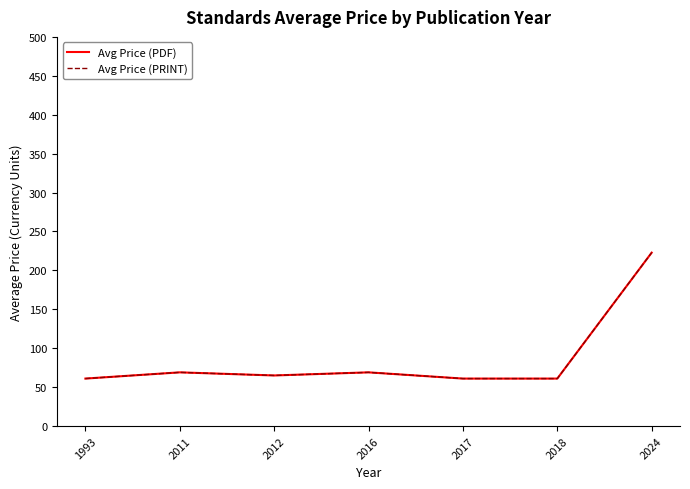

Reading left to right, extract all data points from this chart.

Avg Price (PDF): 1993=61.0	2011=69.0	2012=65.0	2016=69.0	2017=61.0	2018=61.0	2024=222.8
Avg Price (PRINT): 1993=61.0	2011=69.0	2012=65.0	2016=69.0	2017=61.0	2018=61.0	2024=222.8